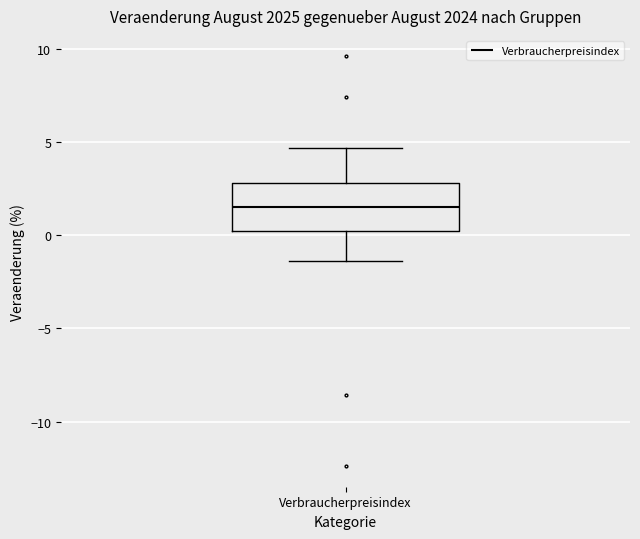

Transcribe this box plot: give where the median line is, the range the box spans, and where the two whiskers end, as read against the y-axis. The values are not printed on the chart, so give them approximately, as read against the axis.

median 1.5, box 0.0 to 3.0, whiskers -1.5 to 4.5